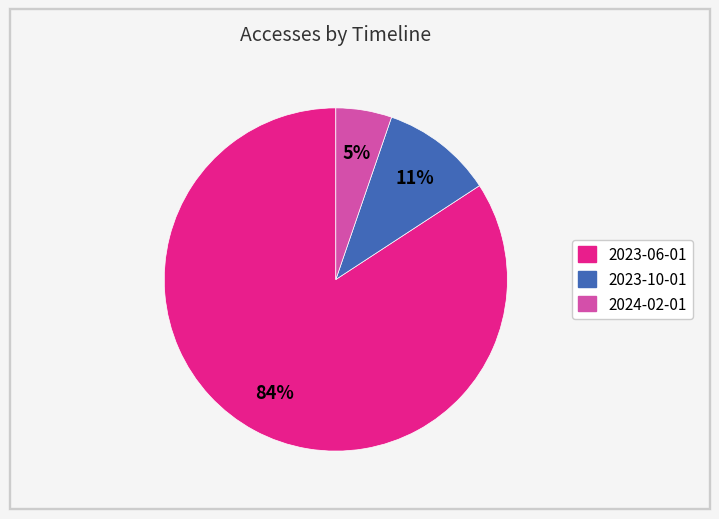

The 2023-10-01 slice represents 11% of the pie. True or false?

True